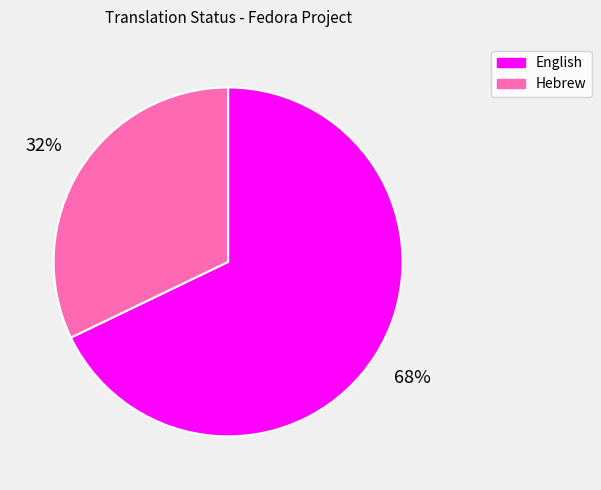

To the nearest percent, what percentage of the pie is Hebrew?

32%